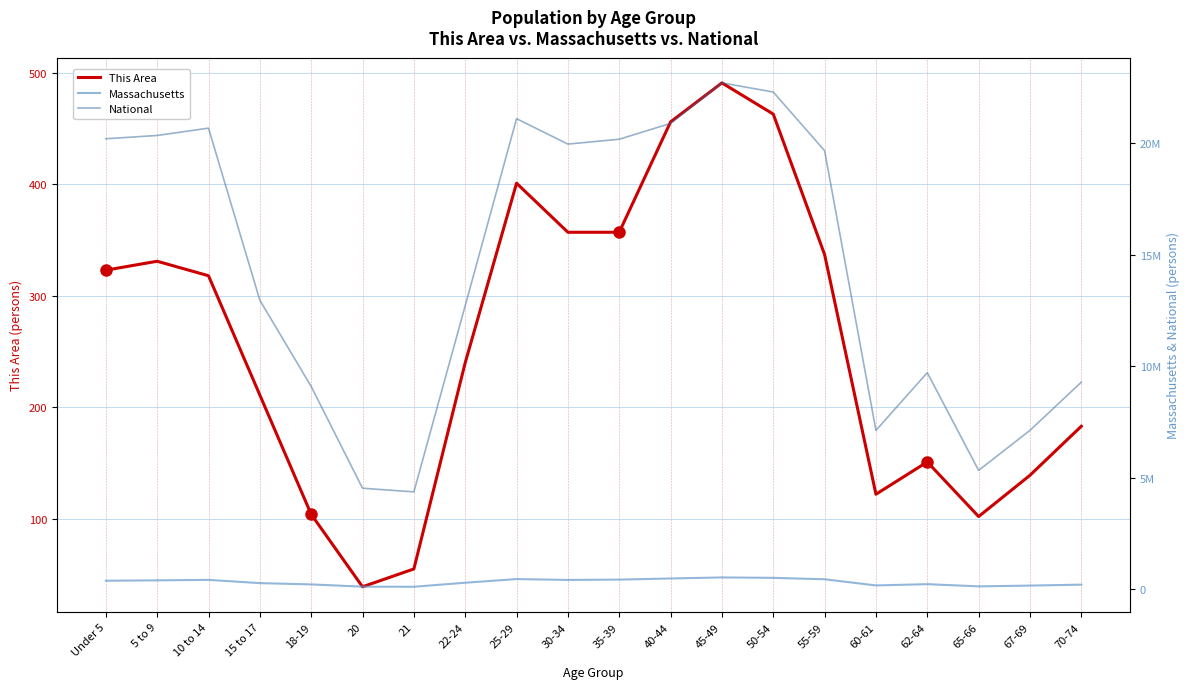

What is the minimum value shown in the chart?

39